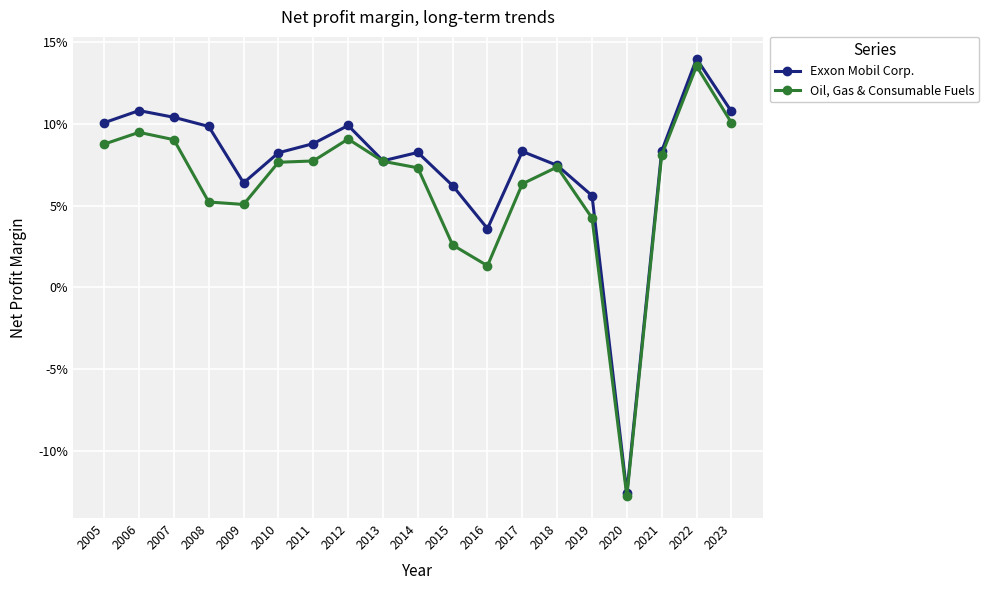

Is it true that Oil, Gas & Consumable Fuels equals 0.1 at 2005?

True